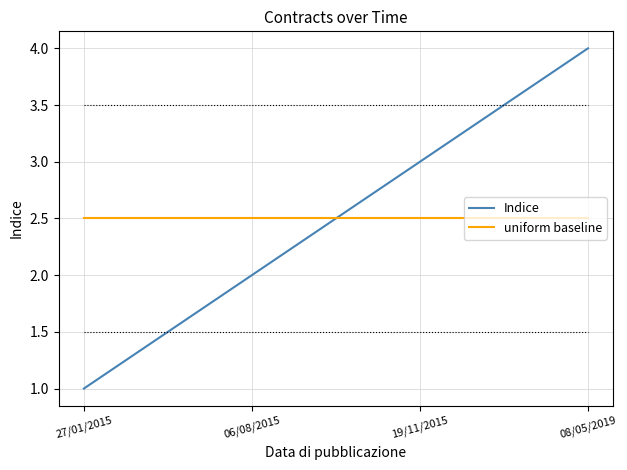

Count the number of data series in this chart.

2